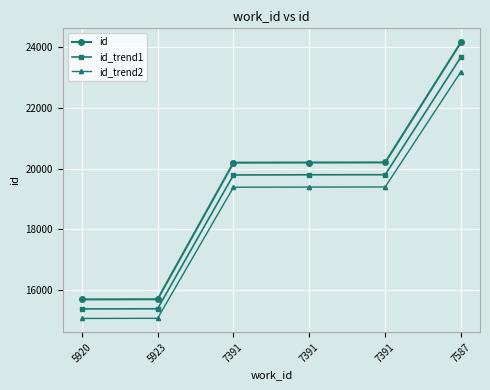

Reading left to right, extract all data points from this chart.

id: 15696.0	15701.0	20196.0	20202.0	20205.0	24165.0
id_trend1: 15382.1	15387.0	19792.1	19798.0	19800.9	23681.7
id_trend2: 15068.2	15073.0	19388.2	19393.9	19396.8	23198.4